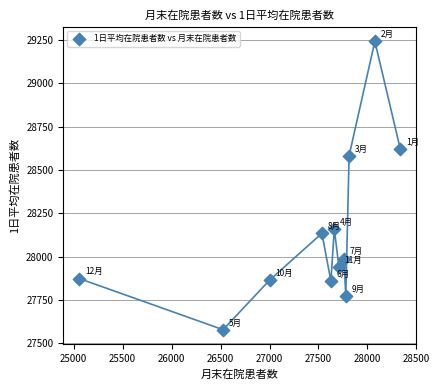

What Y value in the scatter plot is closest to 28410?

28582.7